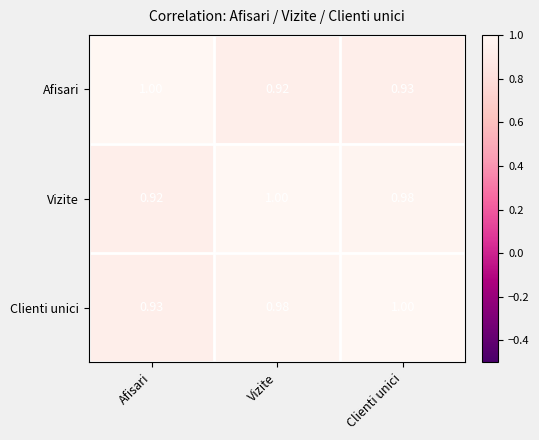

At which label is Vizite closest to 0?

Afisari